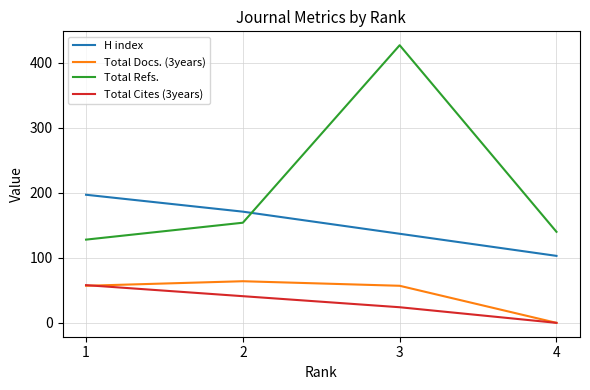

True or false: H index and Total Docs. (3years) cross at least once.

False